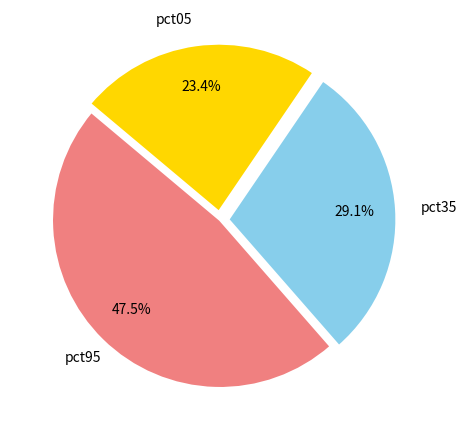

Is the sum of pct95 and pct35 greater than half?

Yes